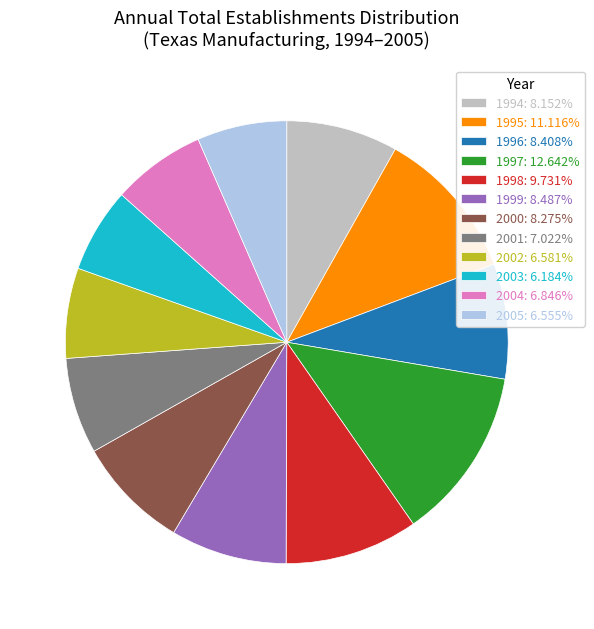

Combined, do 1997: 12.642% and 2002: 6.581% account for over 50%?

No